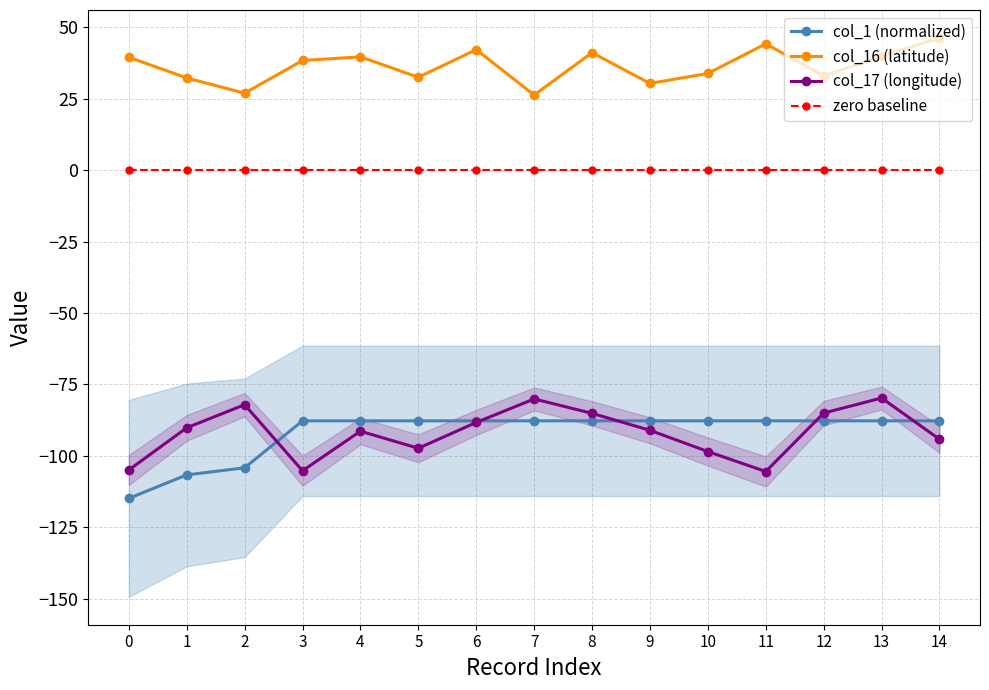

Reading left to right, what are all the values shown in this chart?

col_1 (normalized): 0=-114.9	1=-106.7	2=-104.2	3=-87.8	4=-87.8	5=-87.8	6=-87.8	7=-87.8	8=-87.8	9=-87.8	10=-87.8	11=-87.8	12=-87.8	13=-87.8	14=-87.8
col_16 (latitude): 0=39.6	1=32.3	2=27.0	3=38.4	4=39.7	5=32.6	6=42.2	7=26.4	8=41.2	9=30.4	10=33.9	11=44.3	12=33.0	13=39.9	14=46.3
col_17 (longitude): 0=-105.0	1=-90.2	2=-82.1	3=-105.2	4=-91.4	5=-97.4	6=-88.3	7=-80.1	8=-85.1	9=-91.1	10=-98.5	11=-105.5	12=-85.0	13=-79.8	14=-94.2
zero baseline: 0=0.0	1=0.0	2=0.0	3=0.0	4=0.0	5=0.0	6=0.0	7=0.0	8=0.0	9=0.0	10=0.0	11=0.0	12=0.0	13=0.0	14=0.0